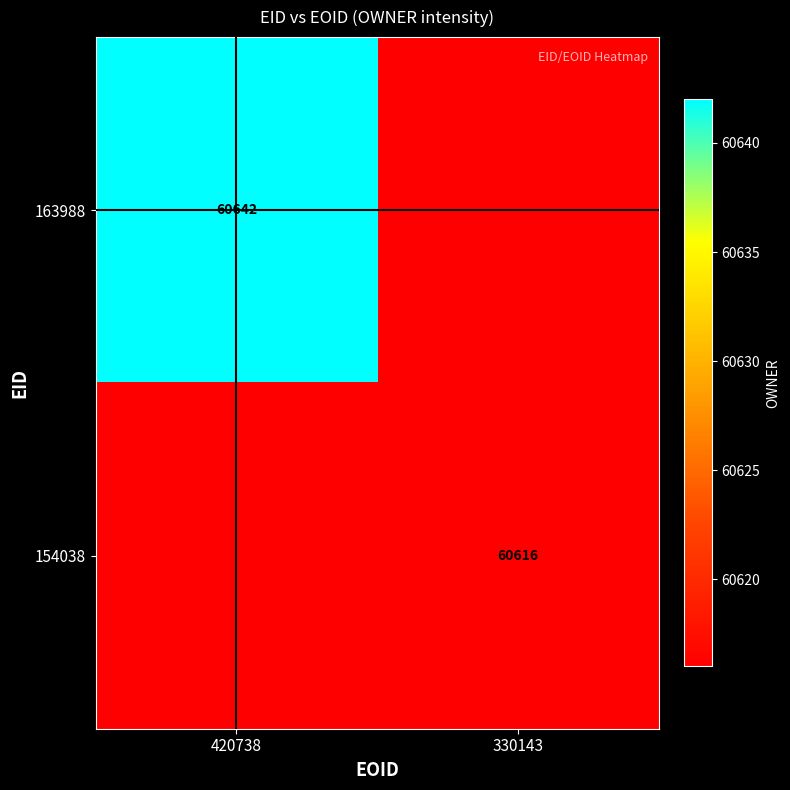

True or false: 163988 has a value of 60642 at 420738.

True